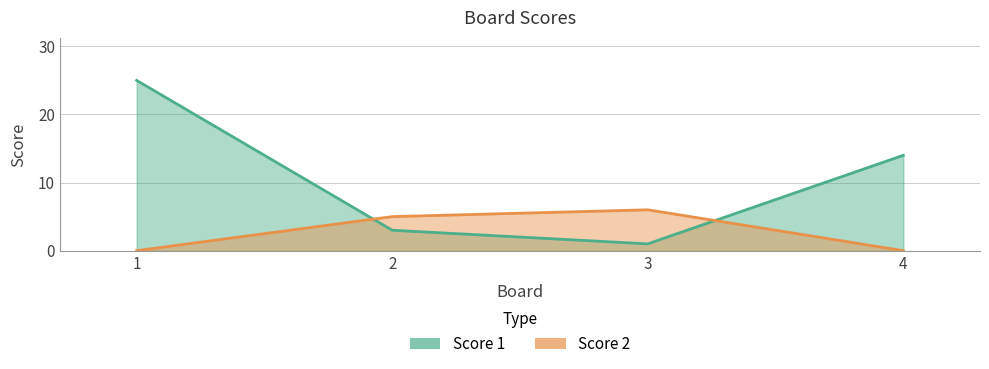

Is it true that Score 1 equals 25 at 1?

True